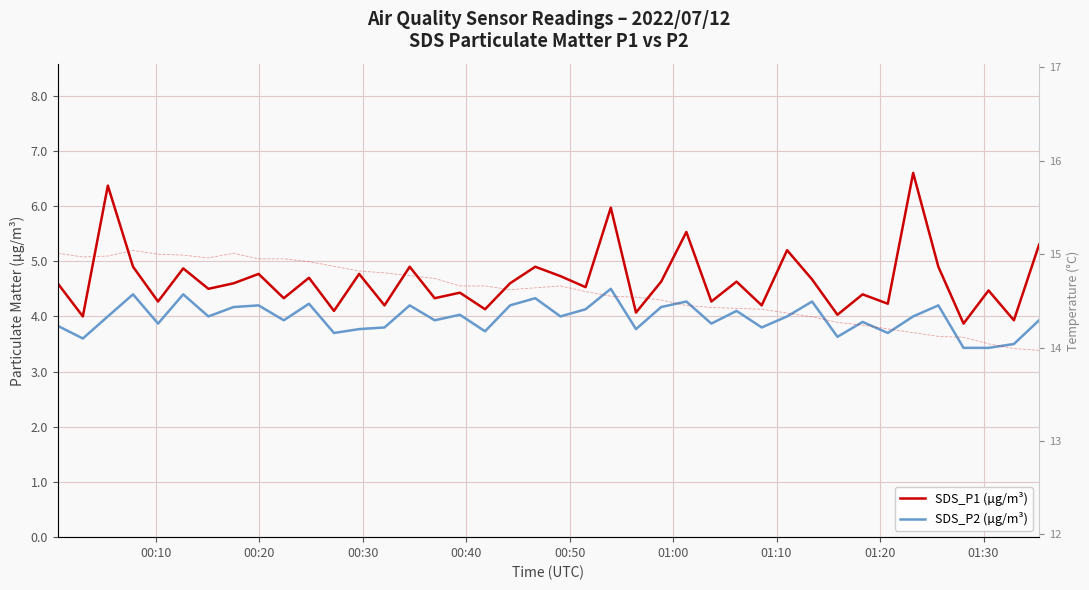

True or false: BME280 Temp (°C) and SDS_P2 (µg/m³) cross at least once.

False